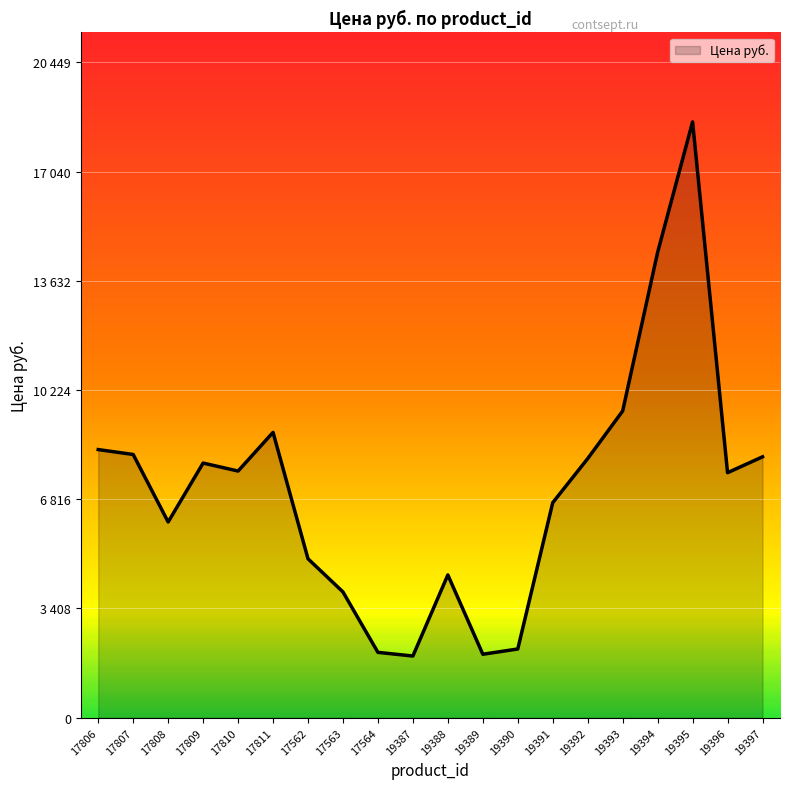

Does the chart have visible grid lines?

Yes